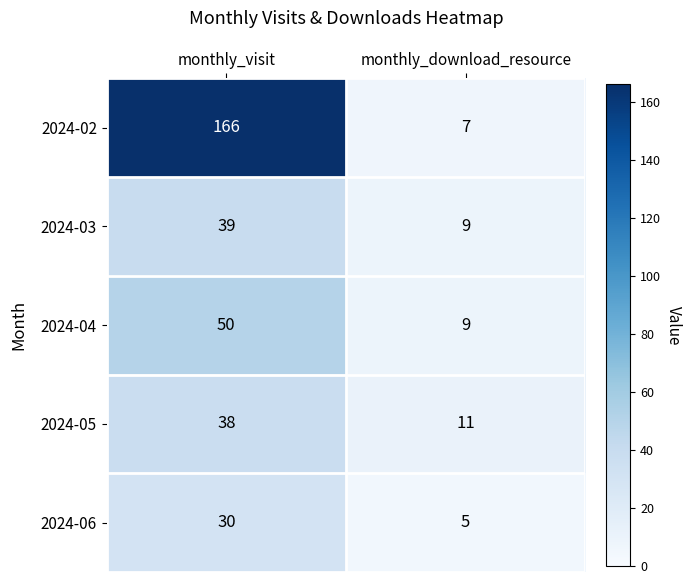

List the labels in order of 2024-05 value, smallest first.

monthly_download_resource, monthly_visit